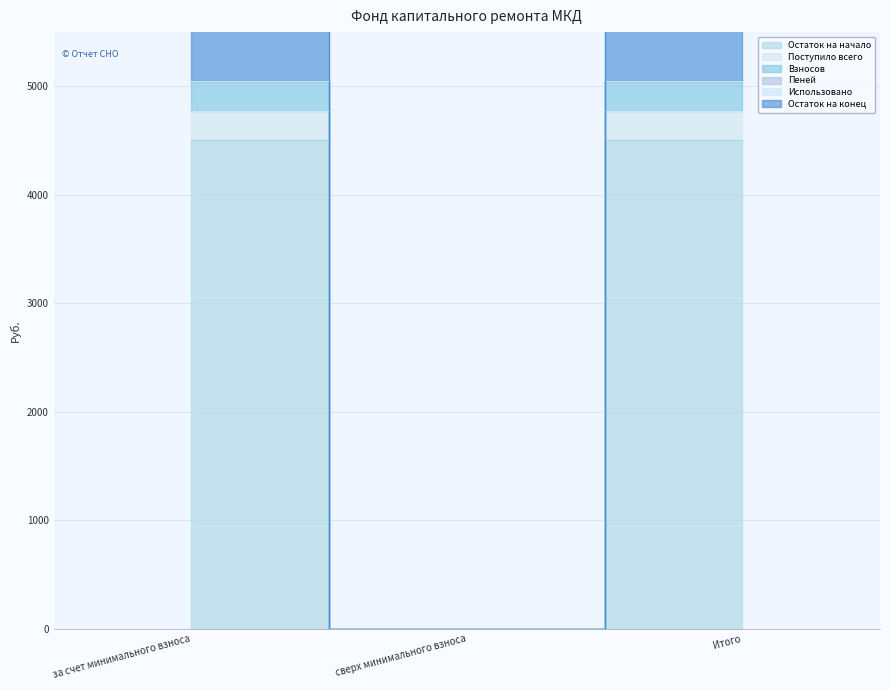

Which series has the largest total across all categories?

Остаток на начало